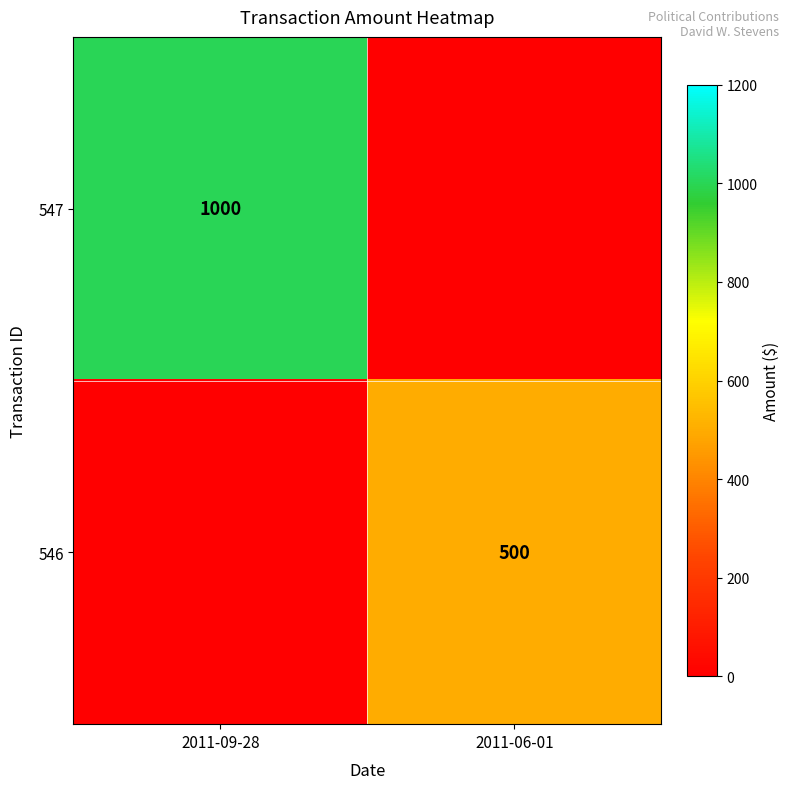

At which category is the sum across all series the highest?

2011-09-28